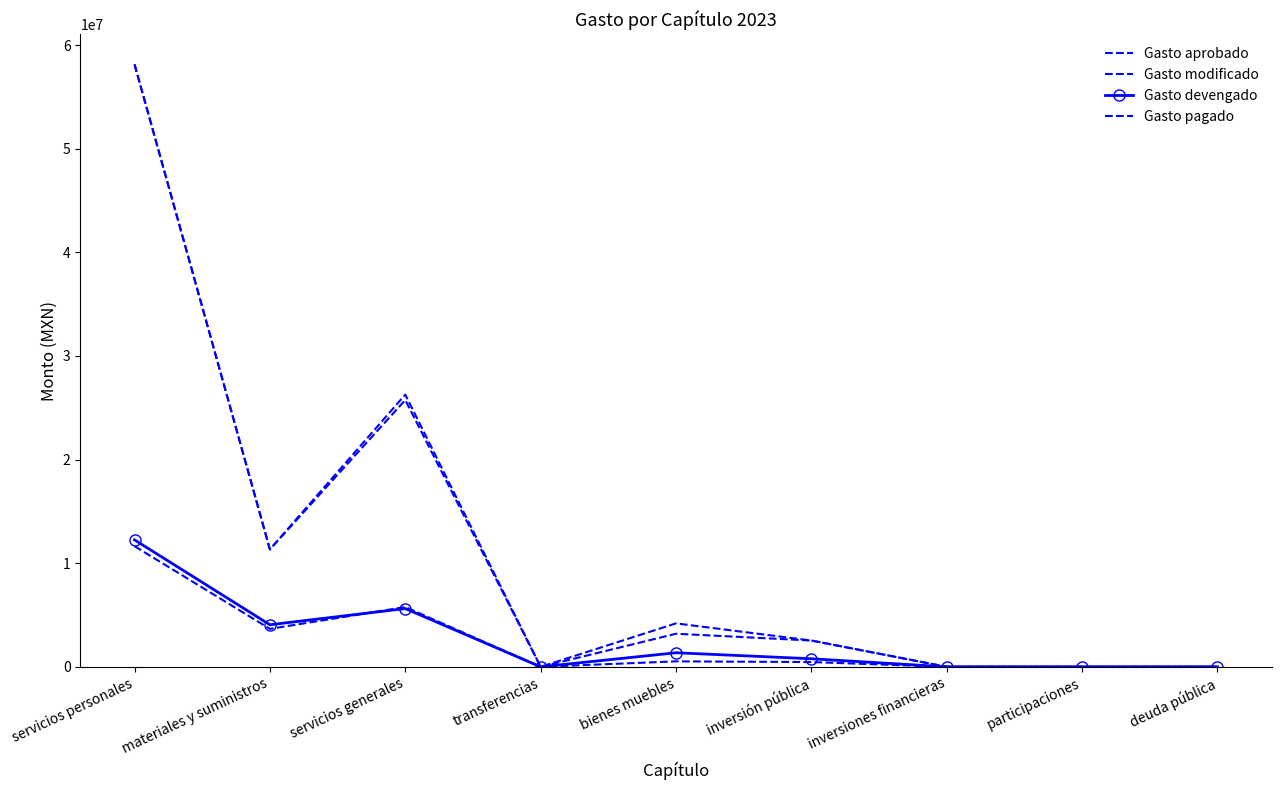

At which label does Gasto aprobado first exceed 2539000?

servicios personales